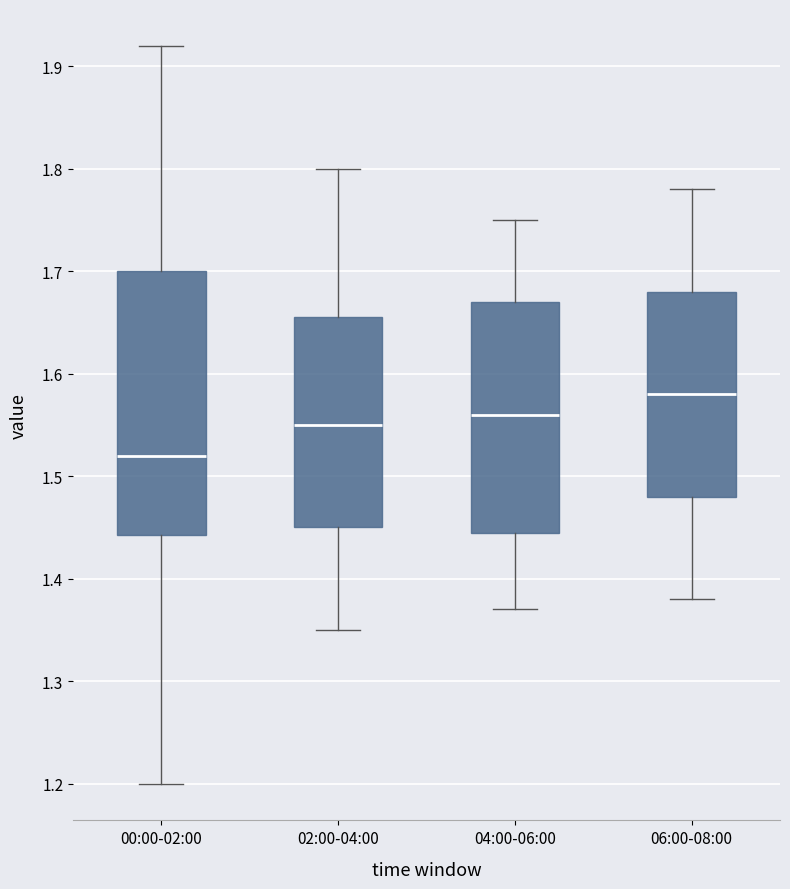

Reading left to right, transcribe this box plot: for each box, give where its median line is, the range the box spans, and where its two whiskers end, as read against the y-axis. The values are not printed on the chart, so give them approximately, as read against the axis.

00:00-02:00: median 1.52, box 1.44 to 1.70, whiskers 1.20 to 1.92
02:00-04:00: median 1.55, box 1.45 to 1.66, whiskers 1.35 to 1.80
04:00-06:00: median 1.56, box 1.45 to 1.67, whiskers 1.37 to 1.75
06:00-08:00: median 1.58, box 1.48 to 1.68, whiskers 1.38 to 1.78